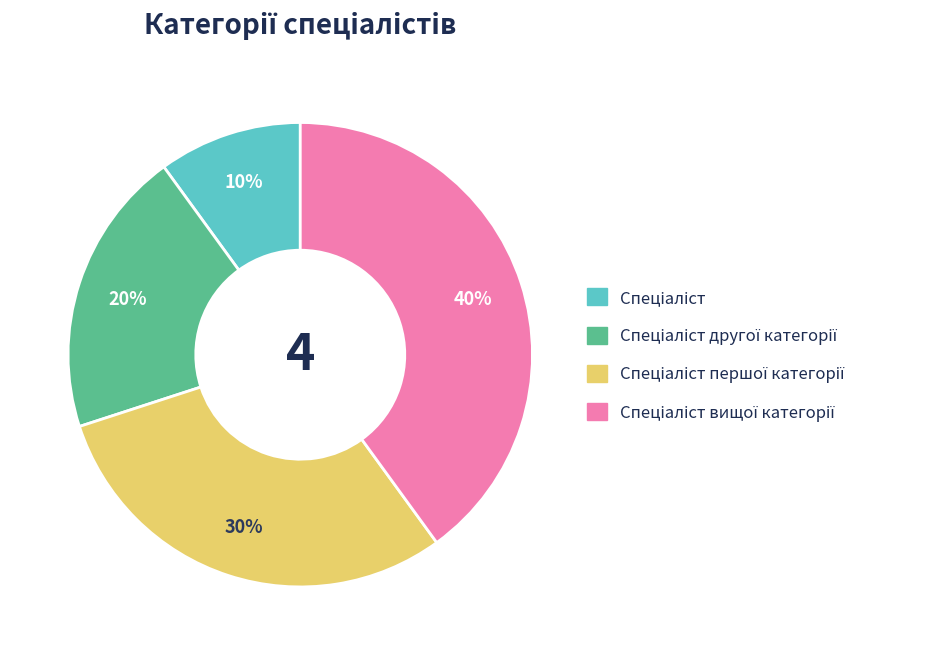

To the nearest percent, what is the average slice percentage?

25%